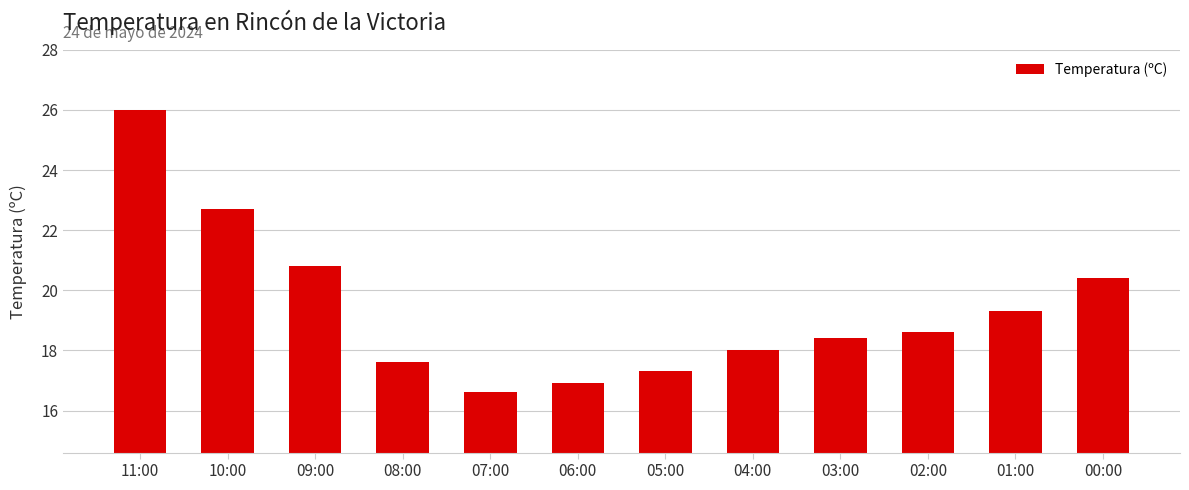

What is the maximum value shown in the chart?

26.0